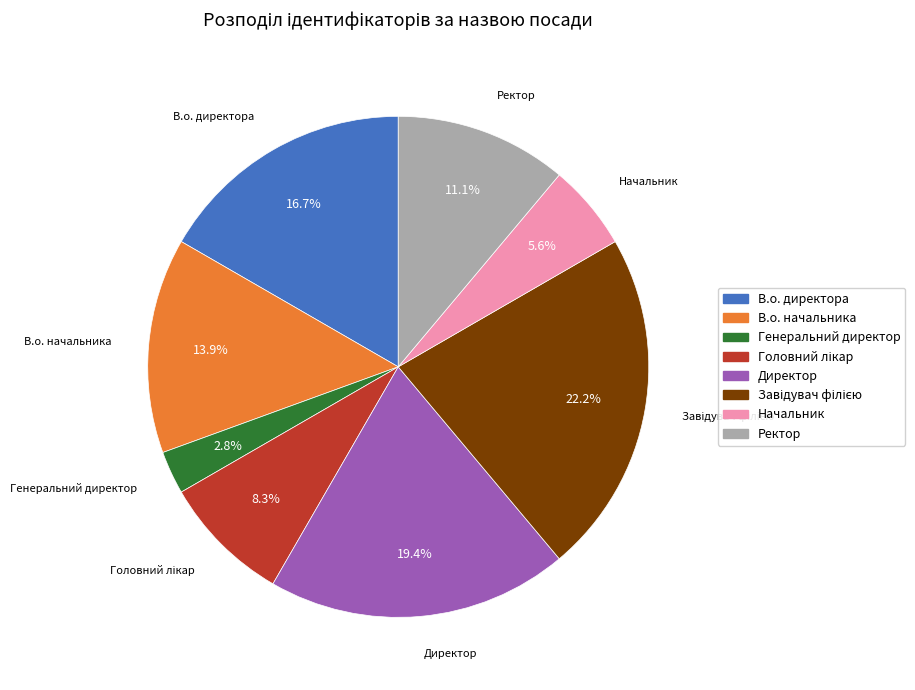

Between Директор and Ректор, which is larger?

Директор